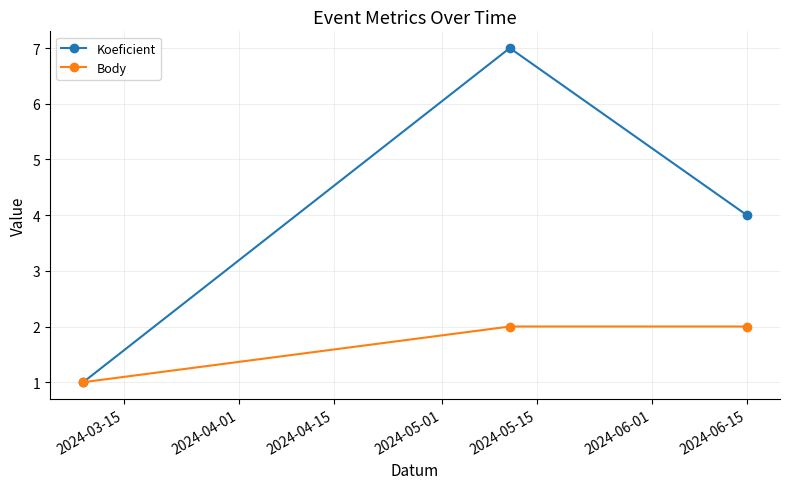

Which series has the largest total across all categories?

Koeficient